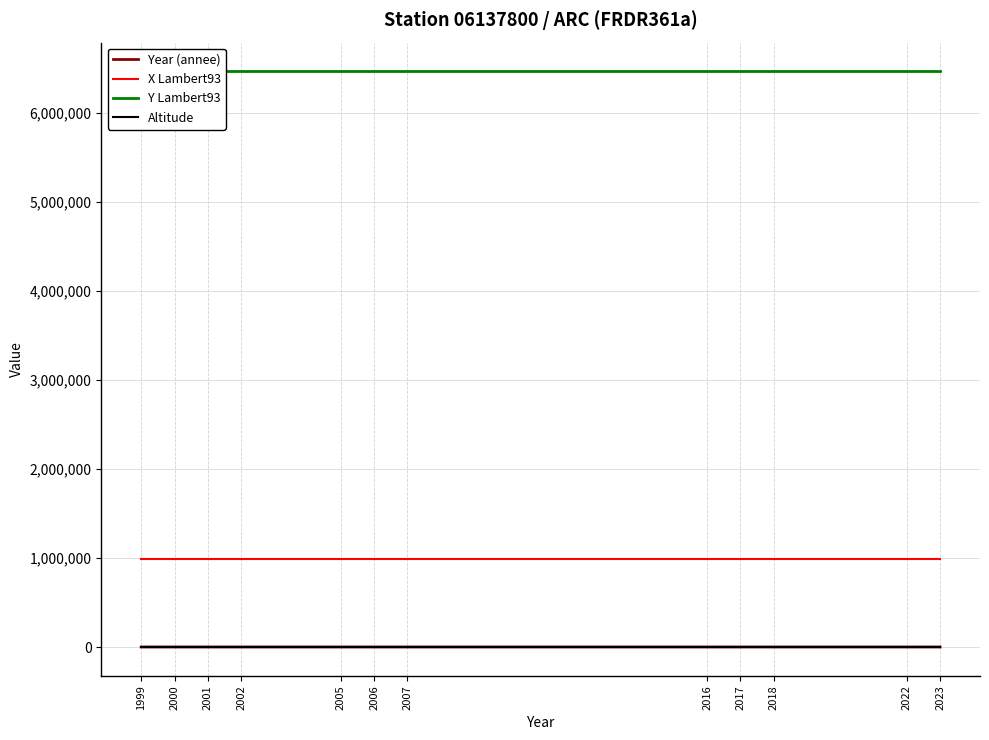

List the series in order of their peak value, lowest first.

Altitude, Year (annee), X Lambert93, Y Lambert93